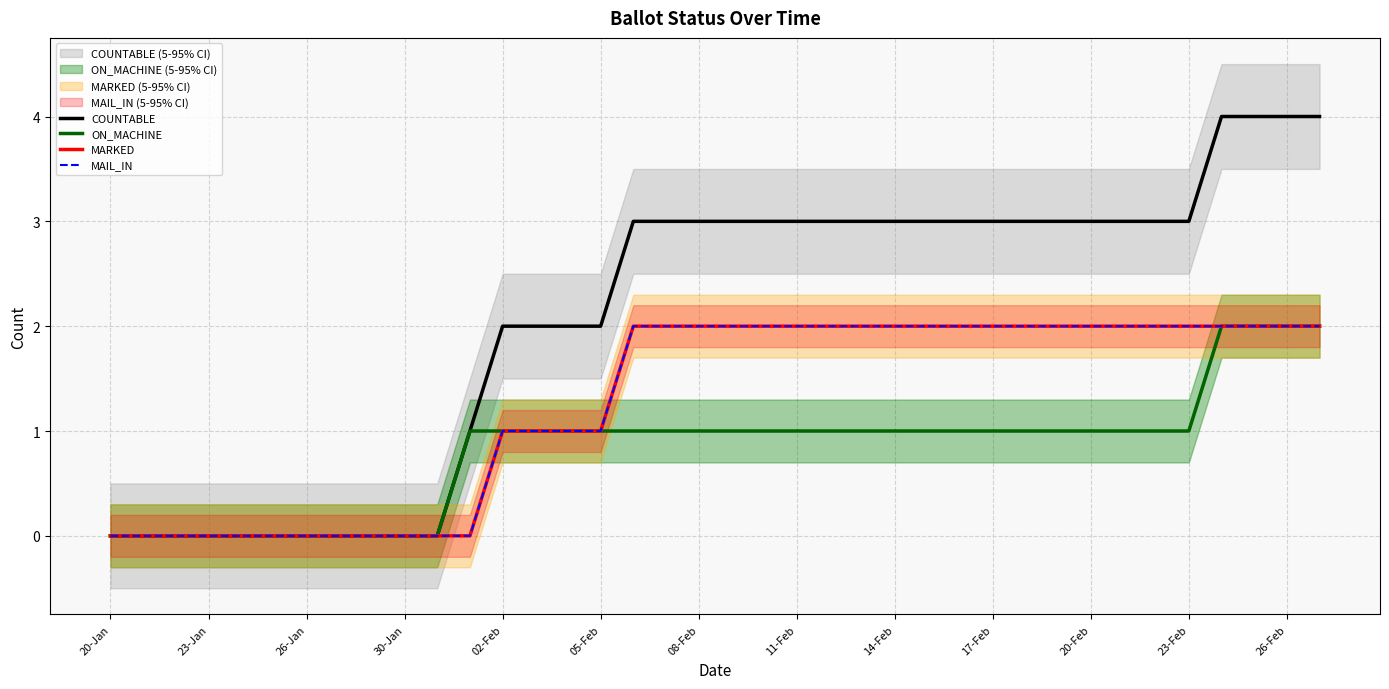

What is the label of the 1st point from the left?

20-Jan